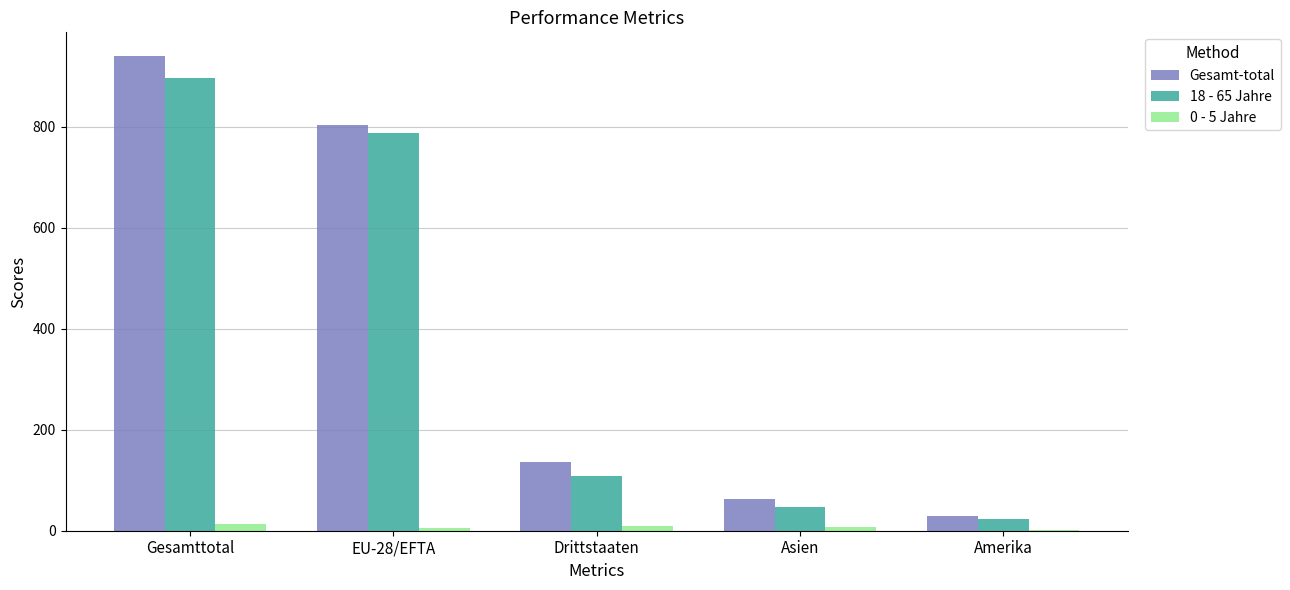

How many distinct data groups are displayed?

3